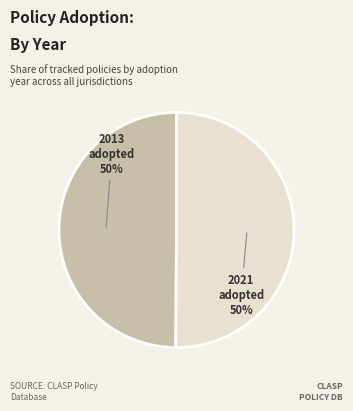

To the nearest percent, what is the average slice percentage?

50%